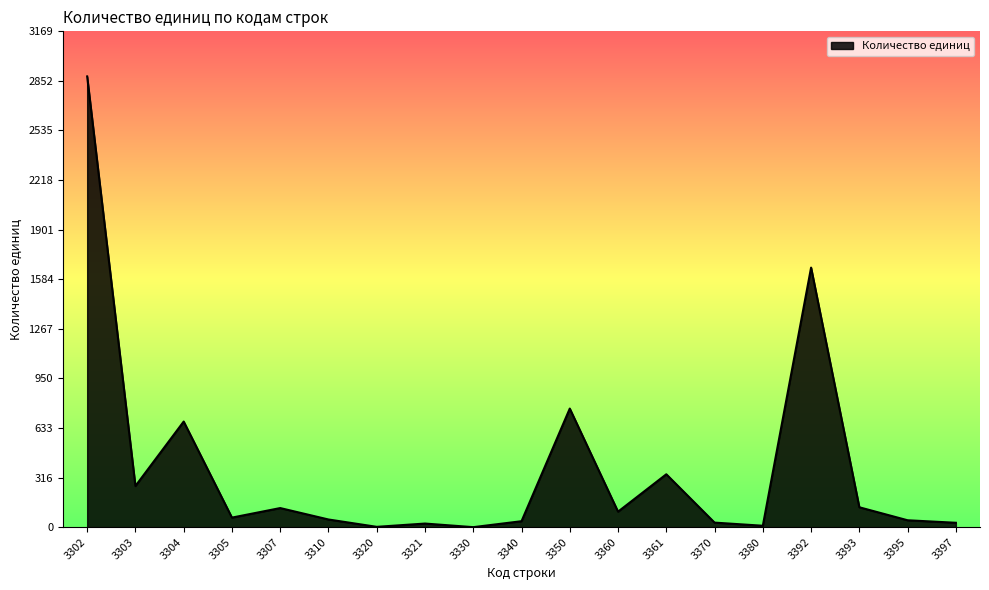

Where is the data nearest to the value 1440?

3392